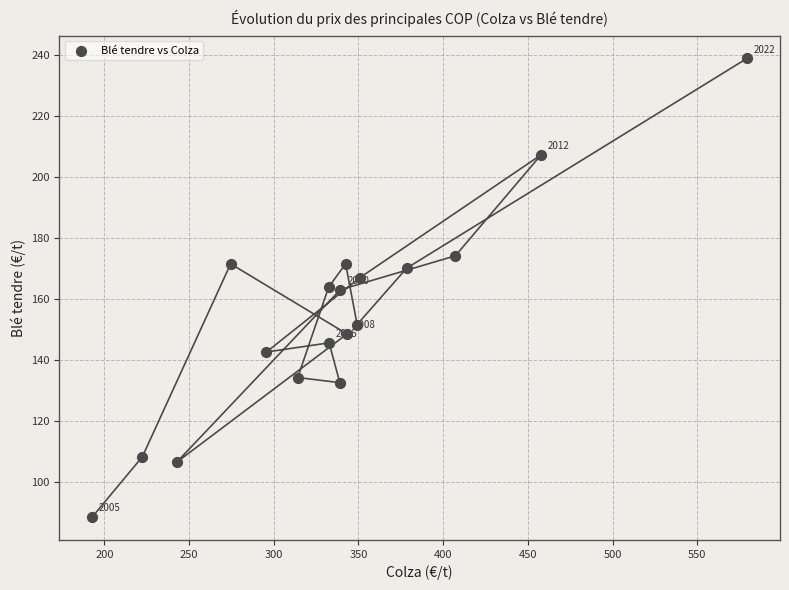

What is the range of Y values (max minus min)?

150.4